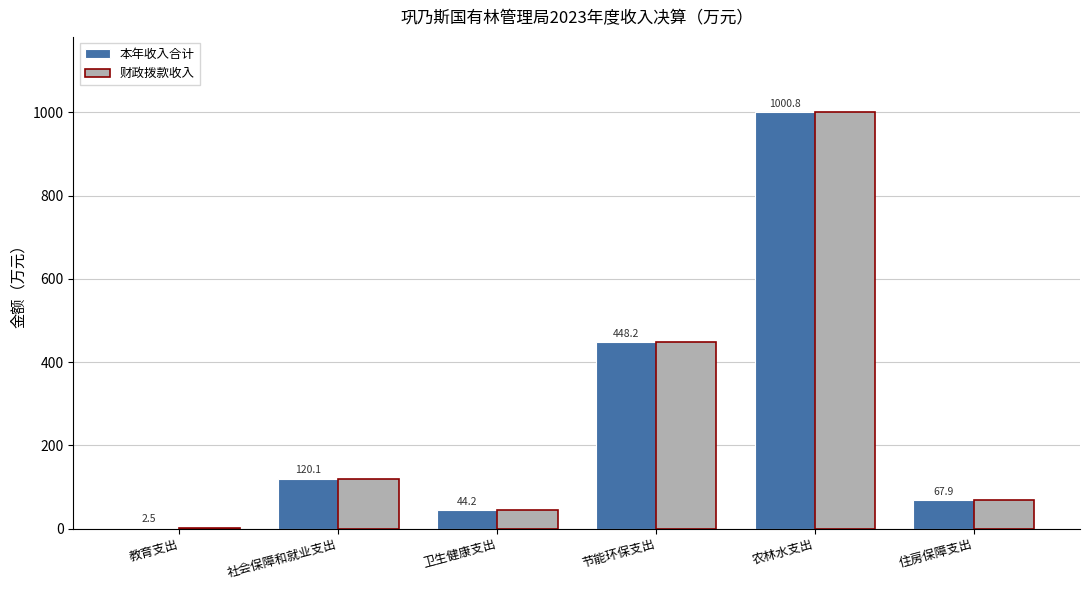

How many groups of bars are there?

6